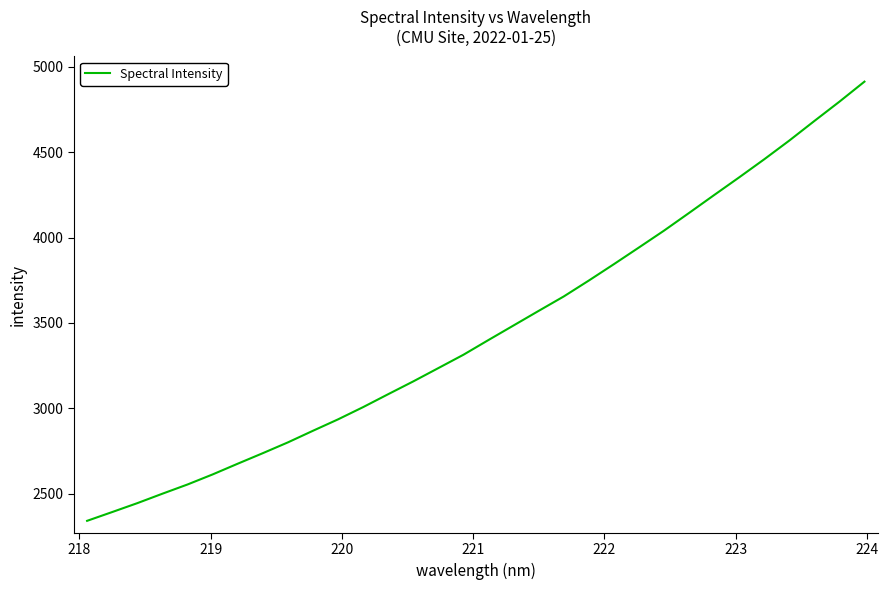

What is the smallest value displayed?

2339.8